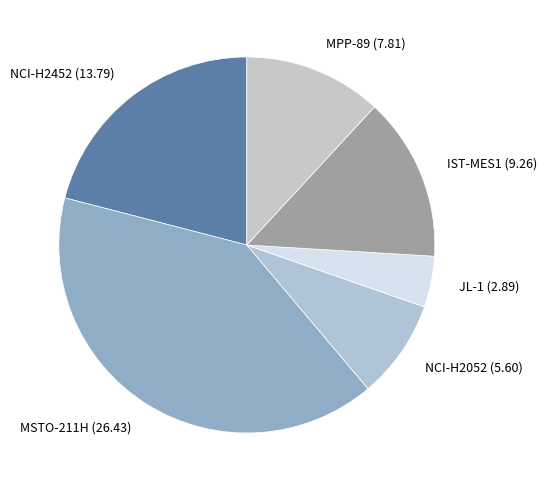

Rank the categories by value from highest to lowest.

MSTO-211H, NCI-H2452, IST-MES1, MPP-89, NCI-H2052, JL-1